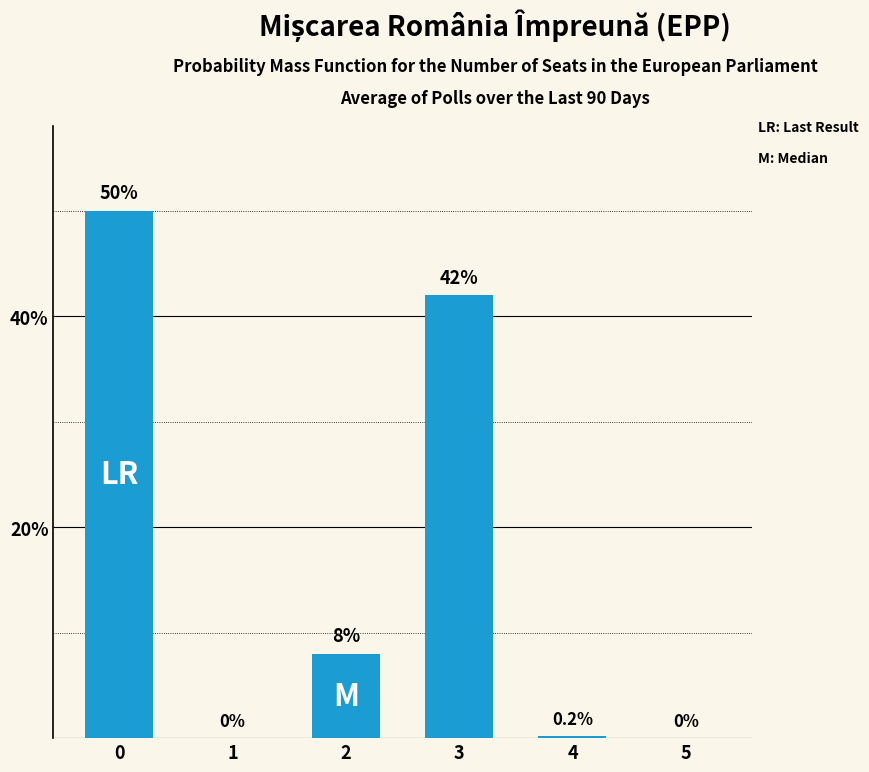

The chart shows a value of -29.9 at 1. True or false?

False